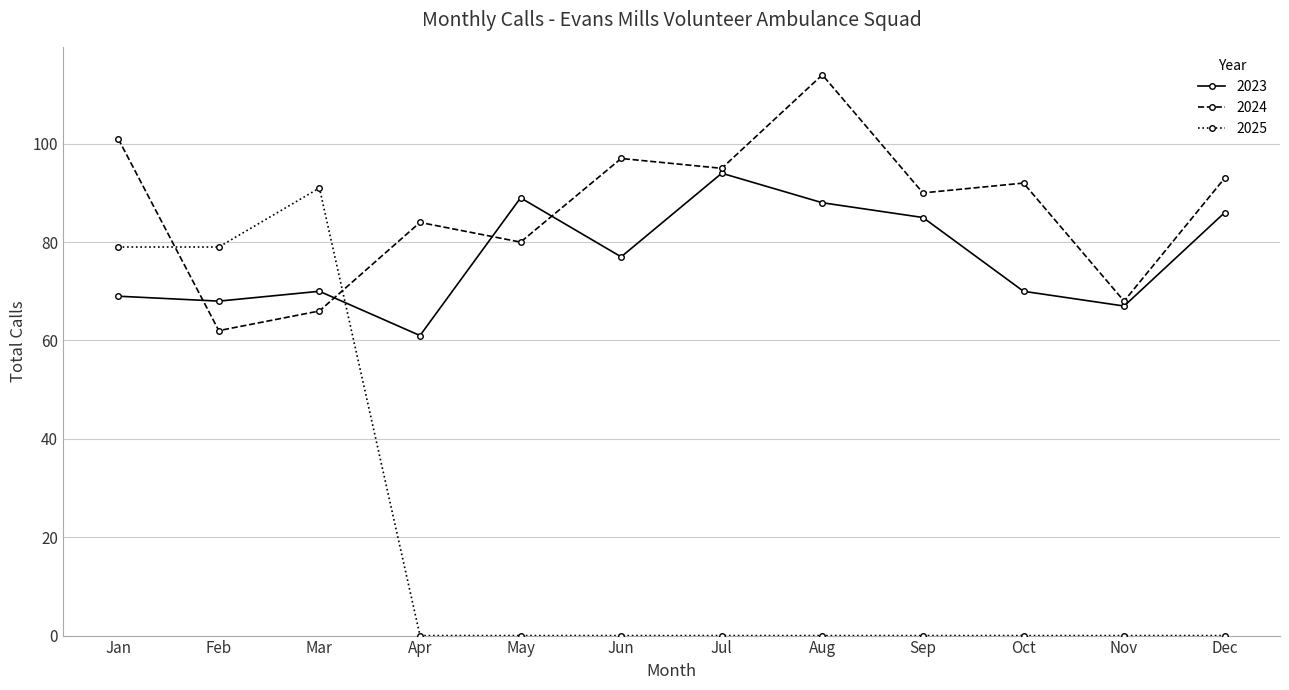

Where is the first local minimum for 2024?

Feb